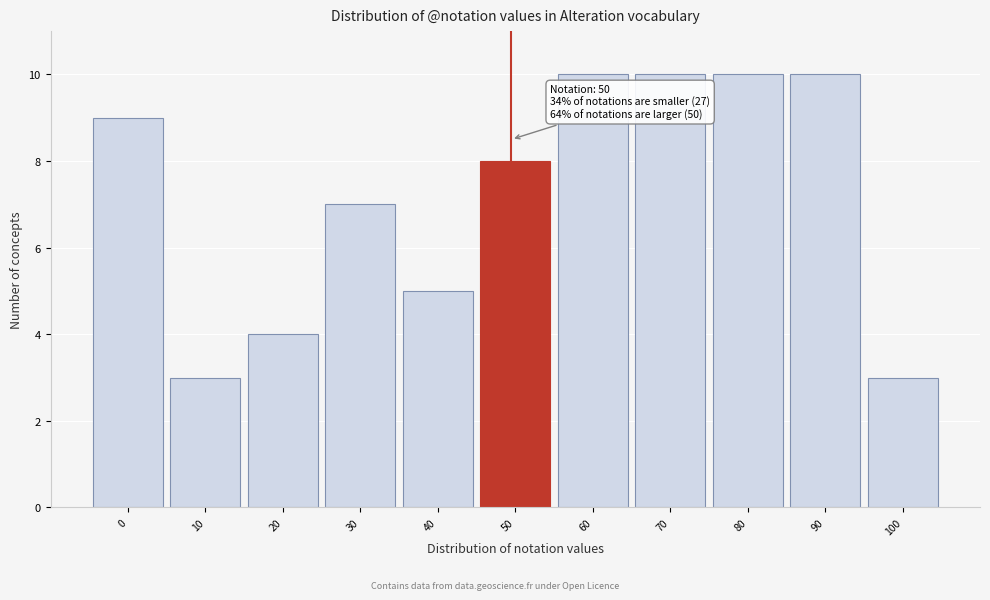

Reading right to left, transcribe all the data shown in this chart.

3	10	10	10	10	8	5	7	4	3	9